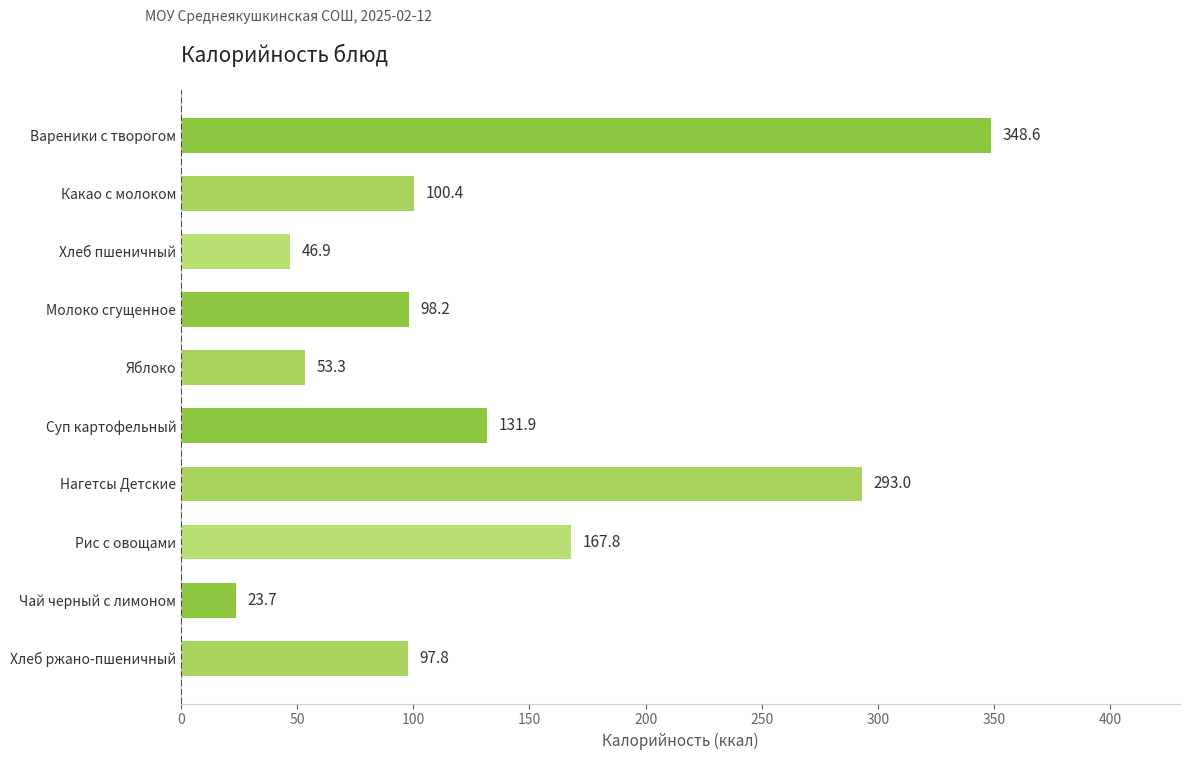

What is the change in value from Нагетсы Детские to Чай черный с лимоном?

-269.3